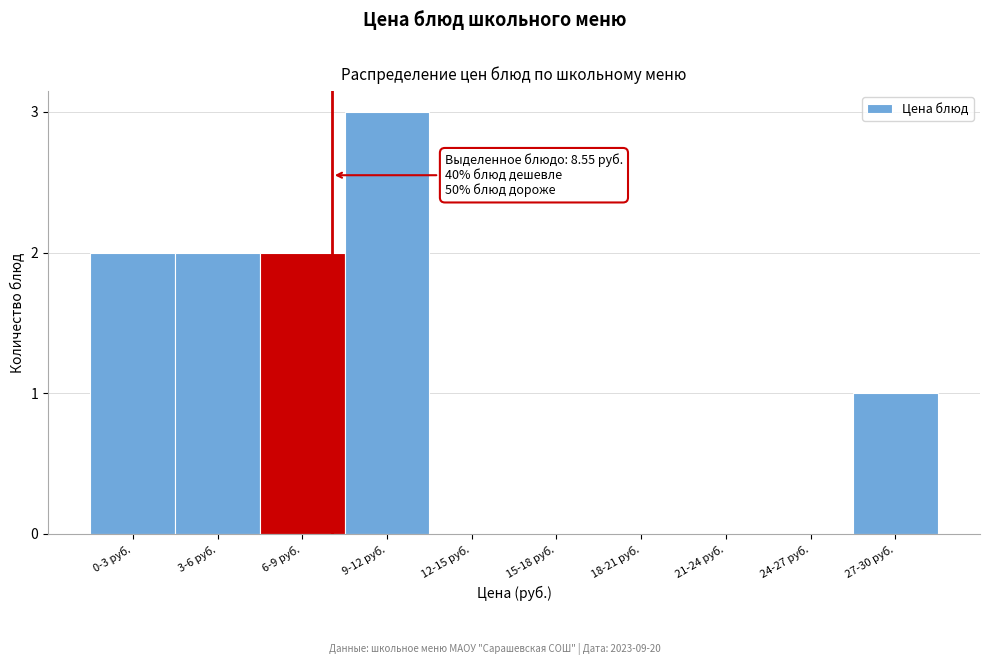

Reading left to right, extract all data points from this chart.

0-3 руб.=2	3-6 руб.=2	6-9 руб.=2	9-12 руб.=3	12-15 руб.=0	15-18 руб.=0	18-21 руб.=0	21-24 руб.=0	24-27 руб.=0	27-30 руб.=1